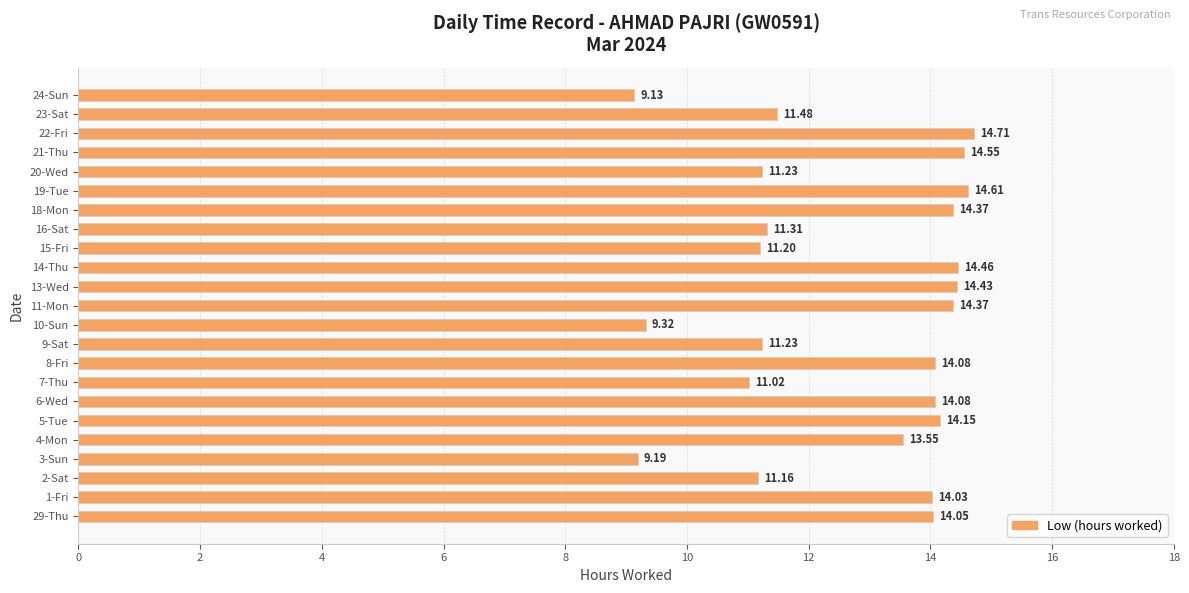

How many values exceed 14?

12